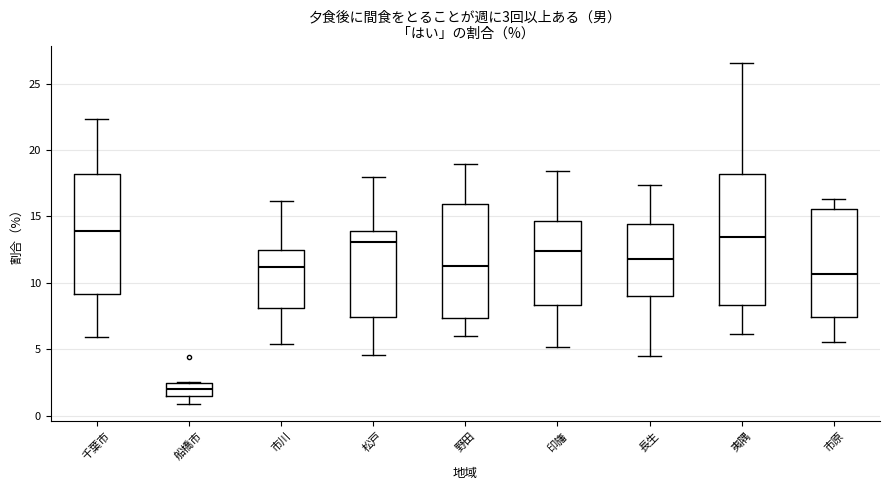

Which box is the tallest, from its lower edge to its upper edge?

夷隅